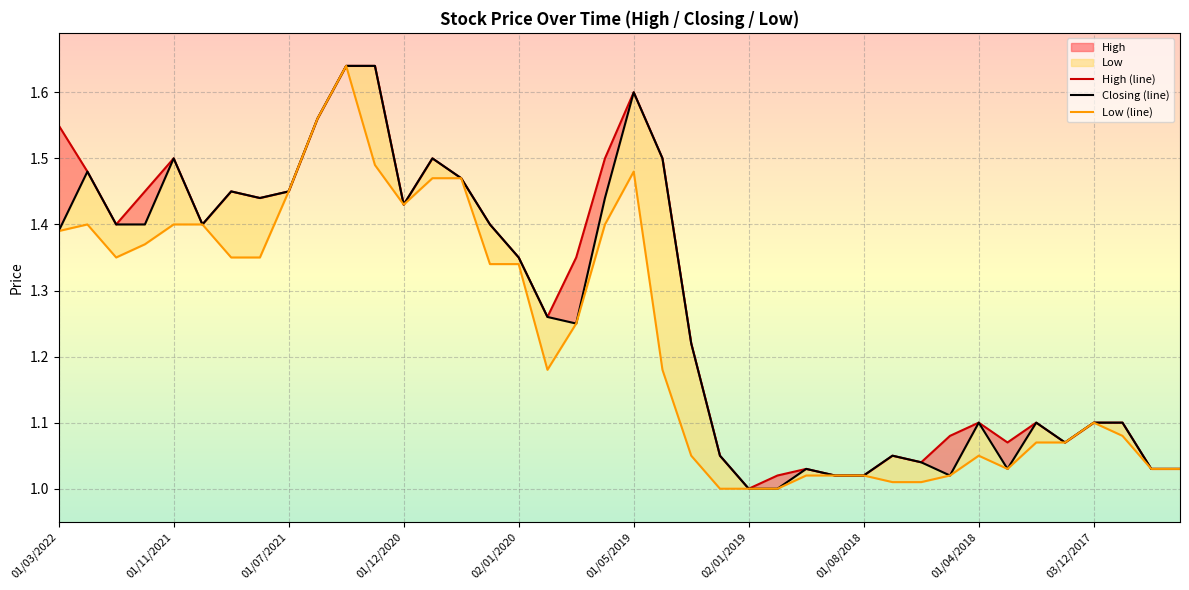

Which category has the lowest value across all series?

02/01/2019